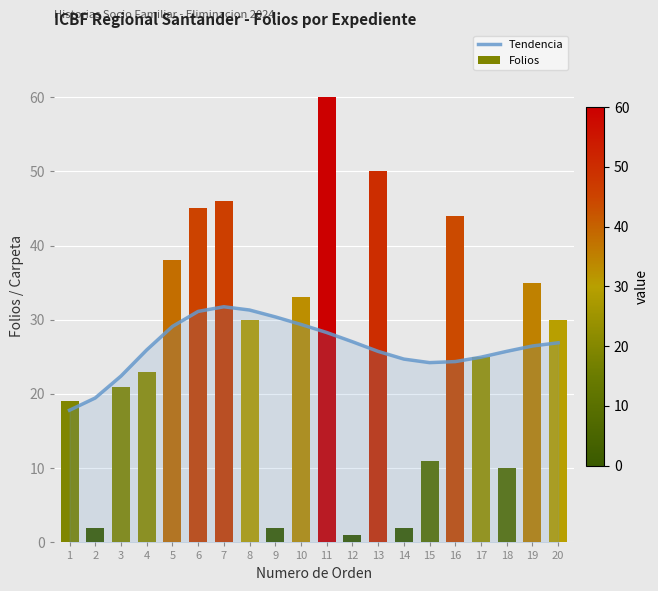

How many data points does each series have?

20